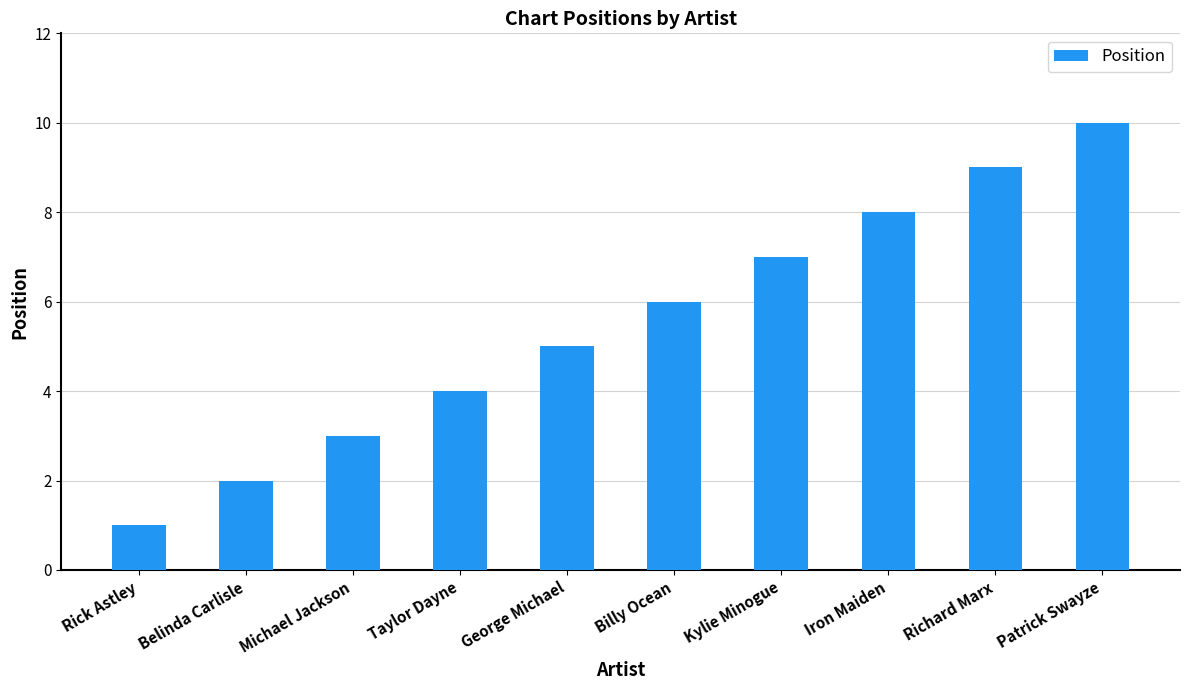

What is the minimum value shown in the chart?

1